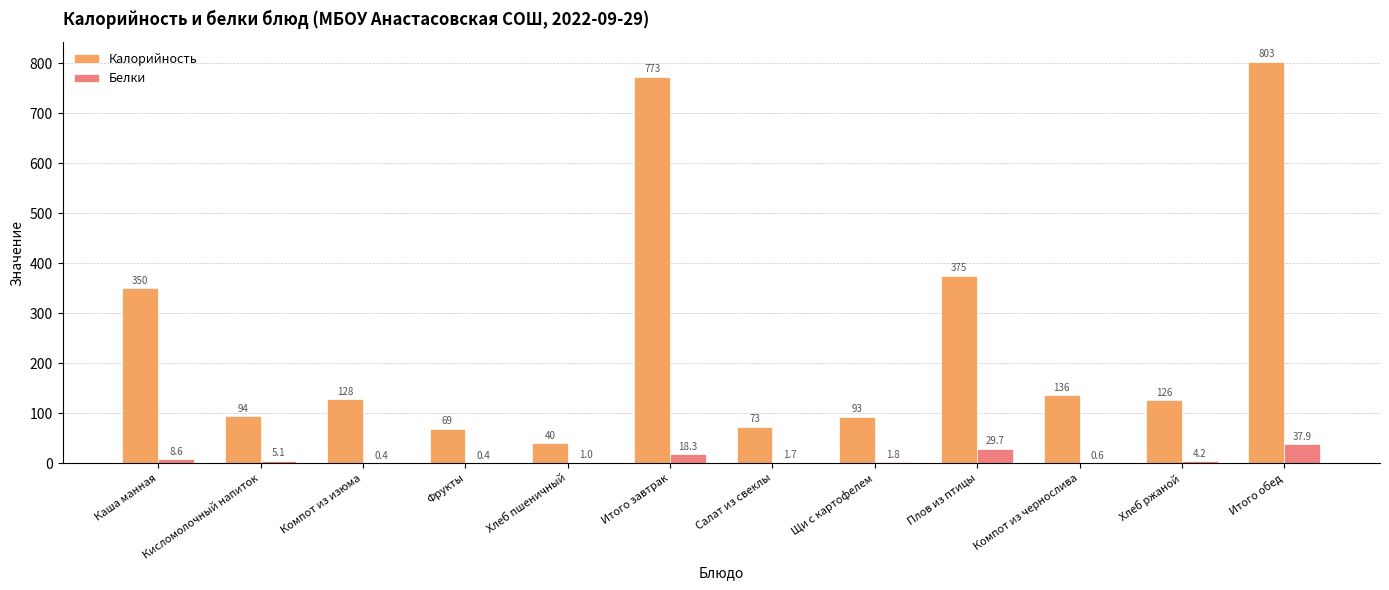

At which category does the chart reach its peak across all series?

Итого обед